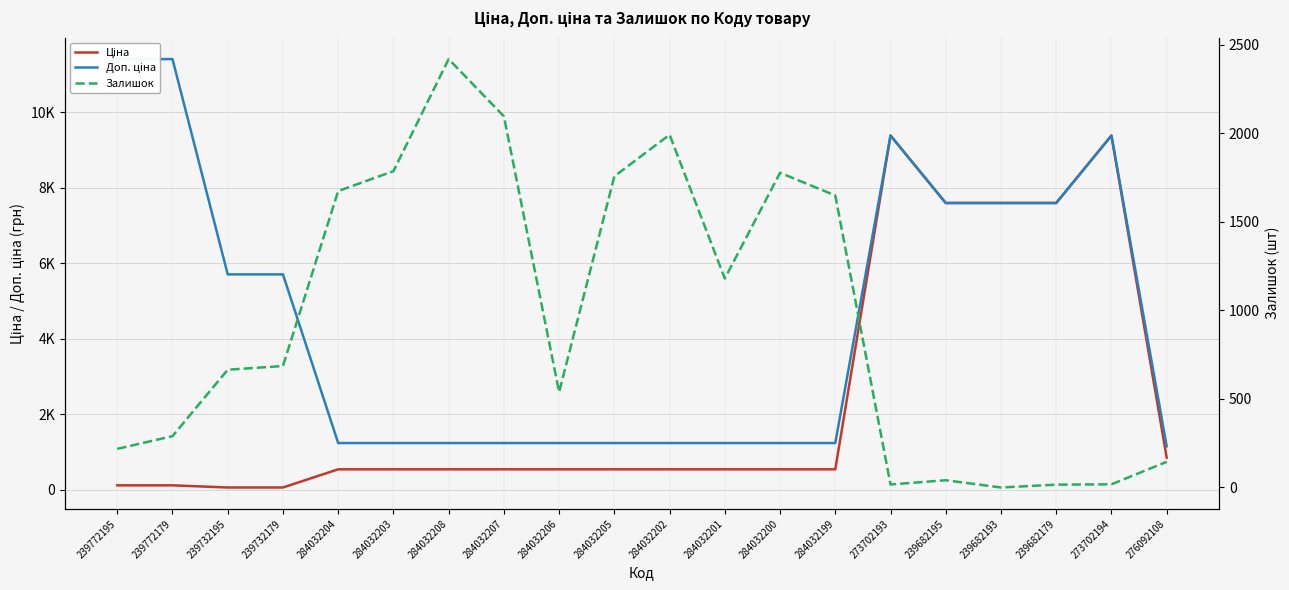

How many intersections are there between Залишок and Ціна?

1